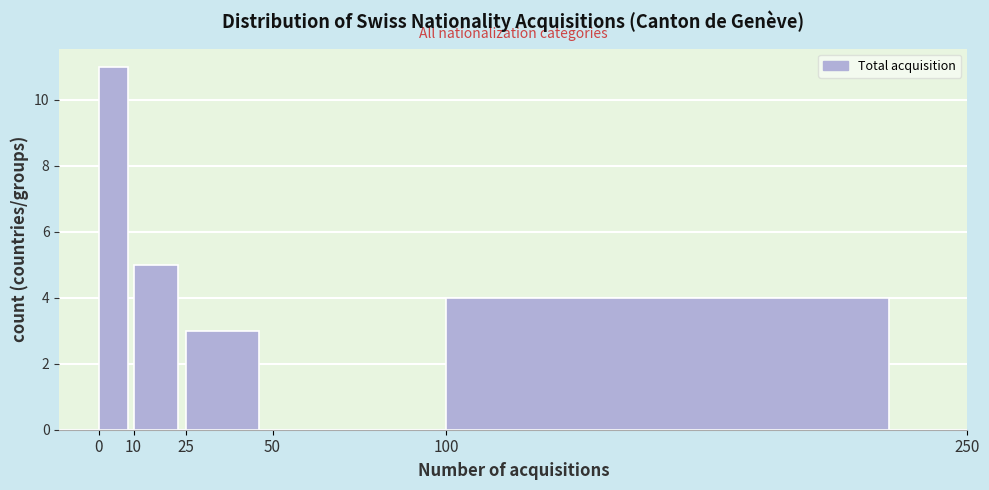

Reading left to right, transcribe this chart: for each bar, give the range it covers on the x-axis and its height. The values are not printed on the chart, so give them approximately, as read against the axis.

0 to 10: 11
10 to 25: 5
25 to 50: 3
50 to 100: 0
100 to 250: 4